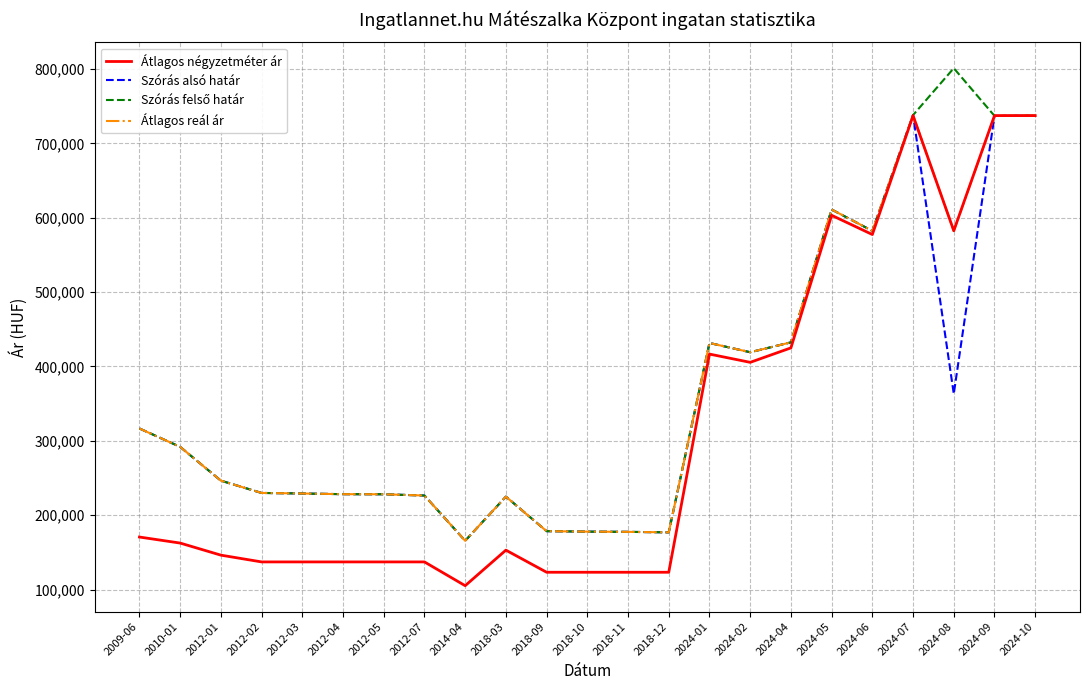

What is the approximate value of Átlagos reál ár at 2018-03?

225003